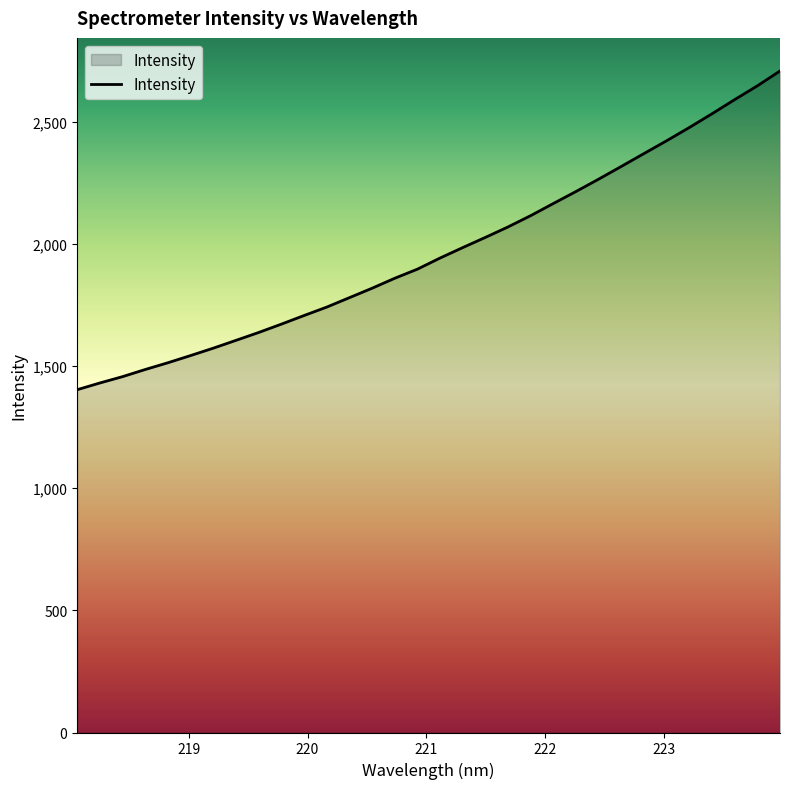

What is the smallest value displayed?

1402.7